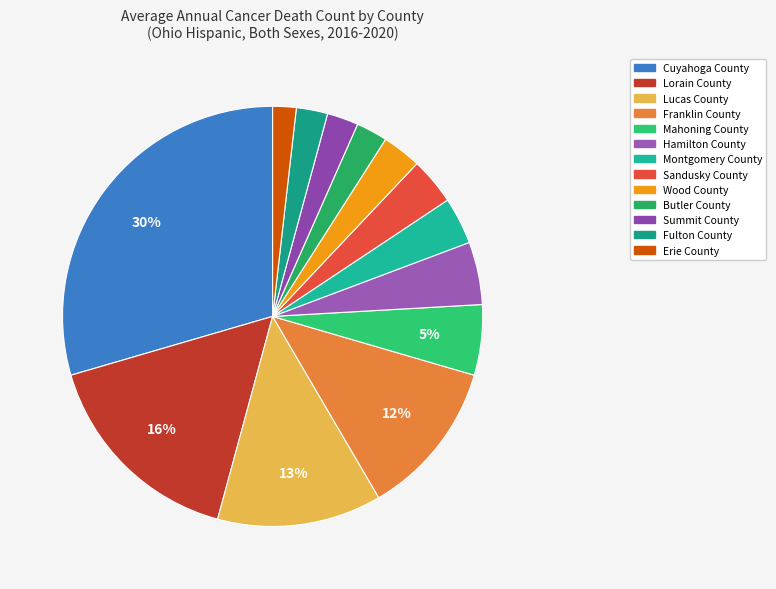

What percentage is the Lucas County slice, to the nearest percent?

13%